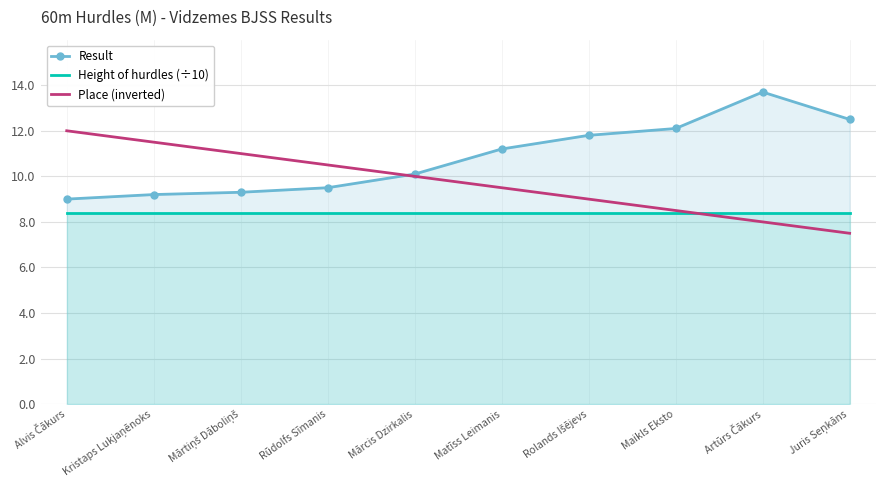

Is the value of Result at Kristaps Lukjaņēnoks greater than the value of Height of hurdles (÷10) at Juris Seņkāns?

Yes